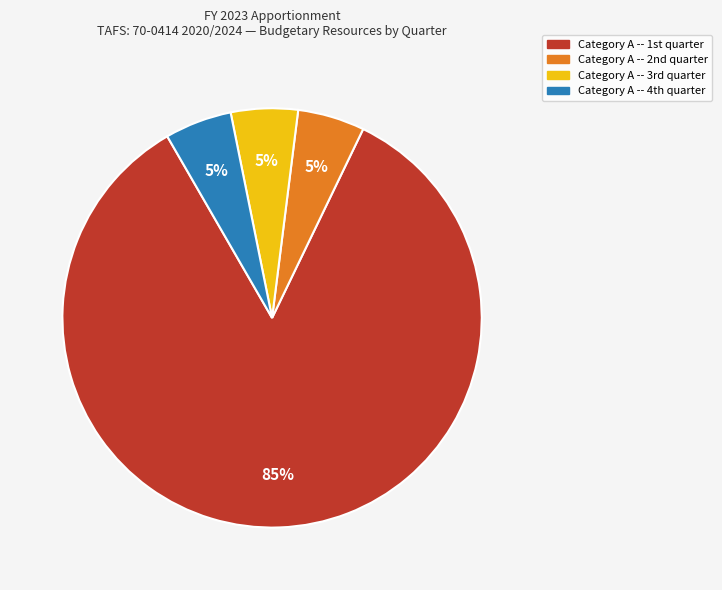

Does any single category account for the majority?

Yes